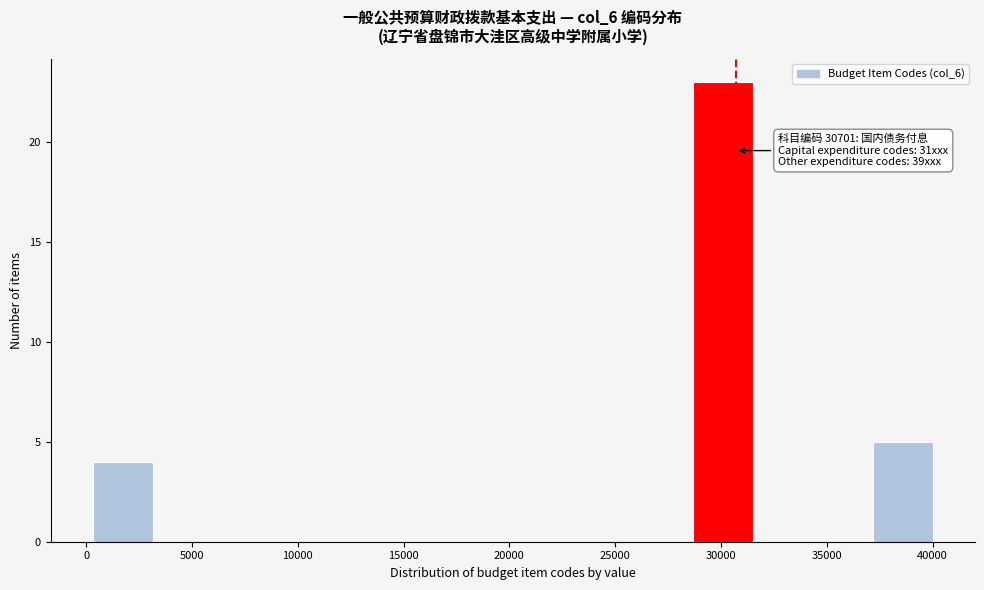

Over which range of the x-axis is the bar tallest?

28500 to 31500